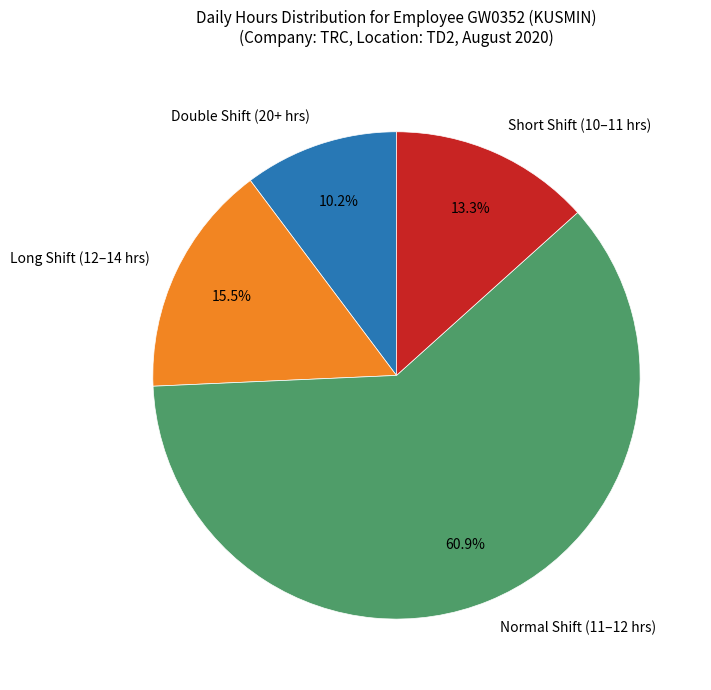

Rank the categories by value from highest to lowest.

Normal Shift (11–12 hrs), Long Shift (12–14 hrs), Short Shift (10–11 hrs), Double Shift (20+ hrs)